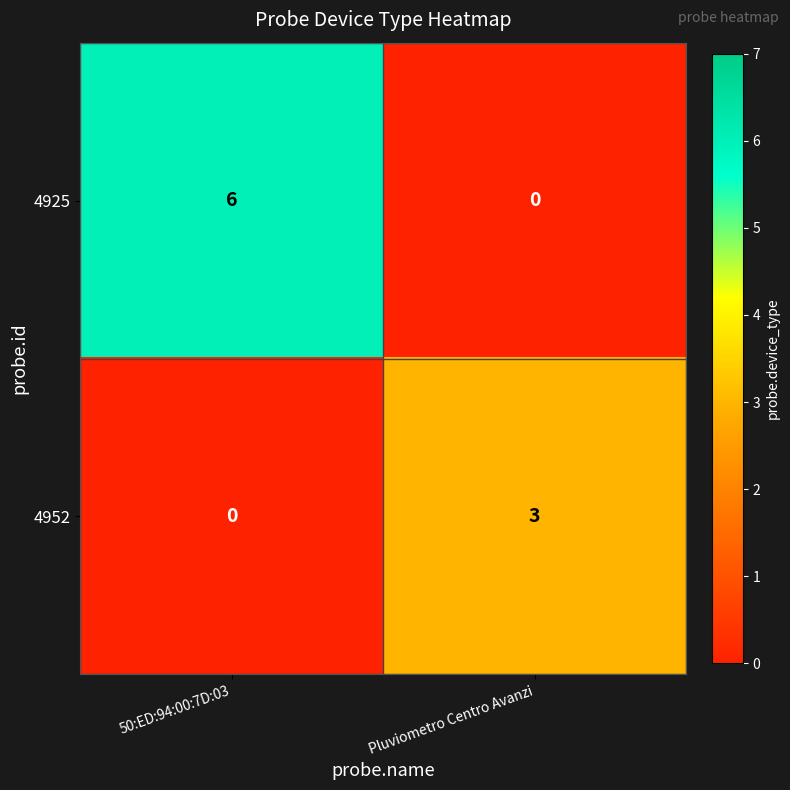

What is the sum of all 4952 values?

3